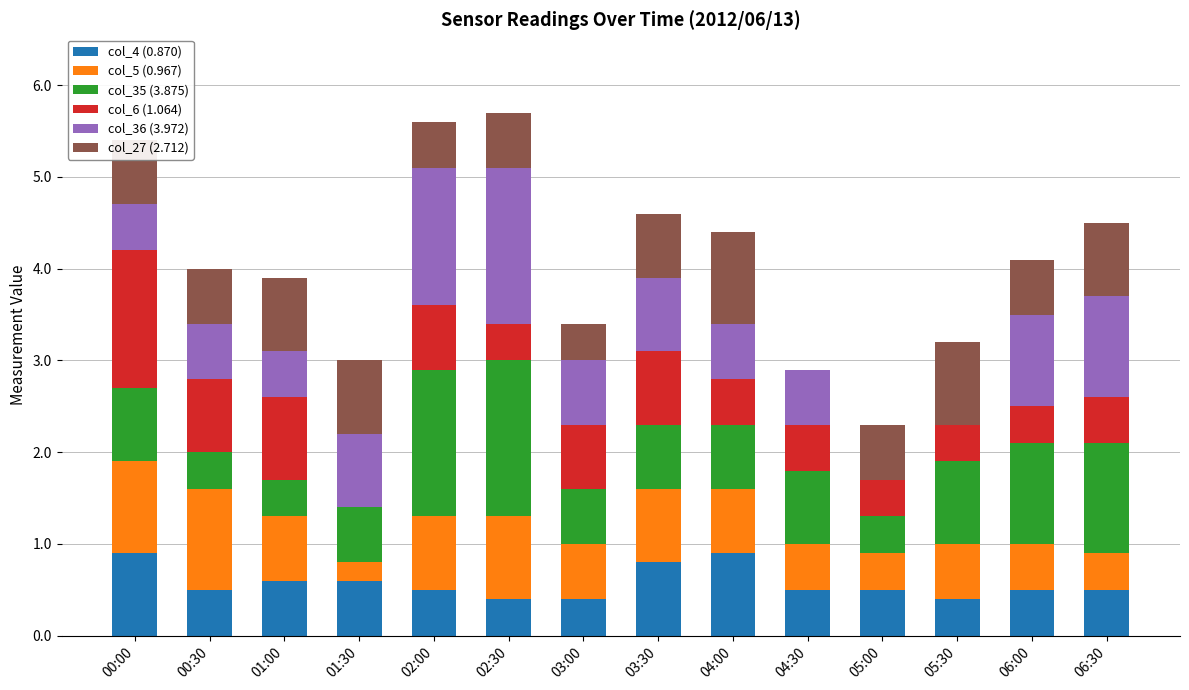

What is the total value across all series at 01:00?

3.9